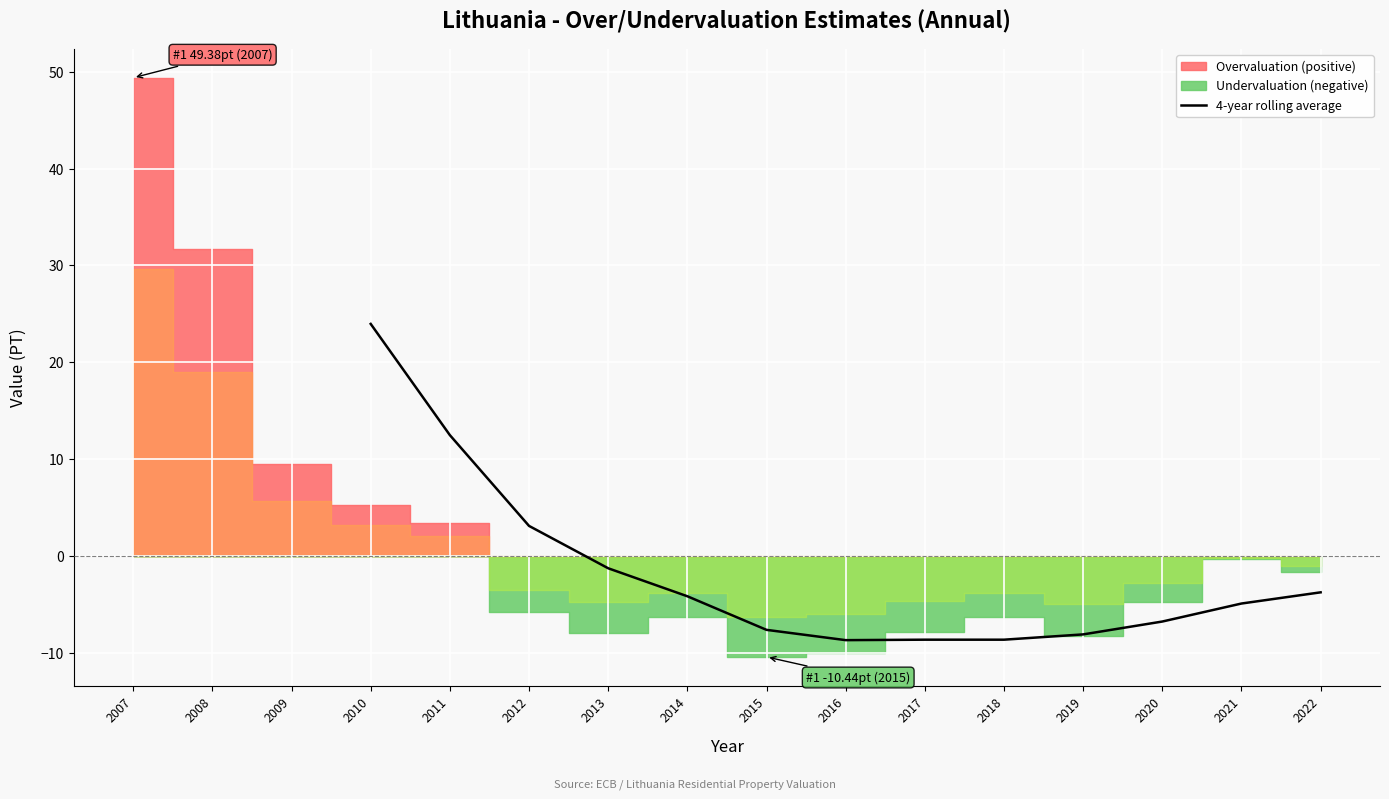

What is the highest value of the 4-year rolling average series?

24.0